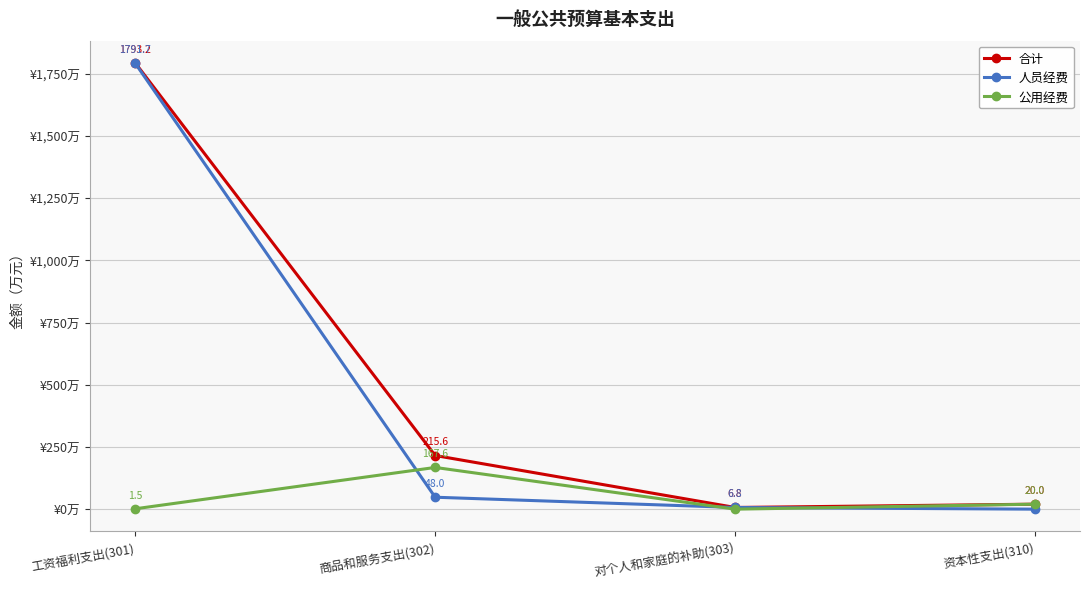

Which label corresponds to the largest value in the chart?

工资福利支出(301)